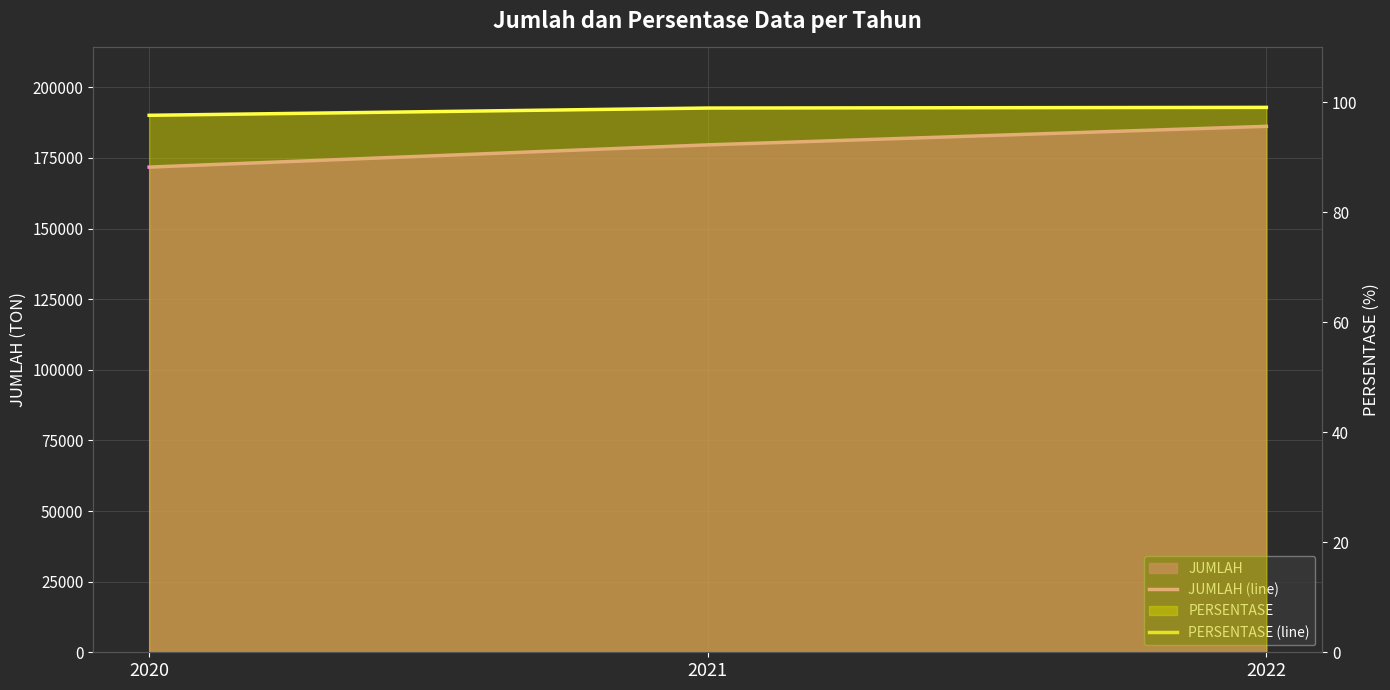

True or false: PERSENTASE (line) has a value of 99.0 at 2021.

True